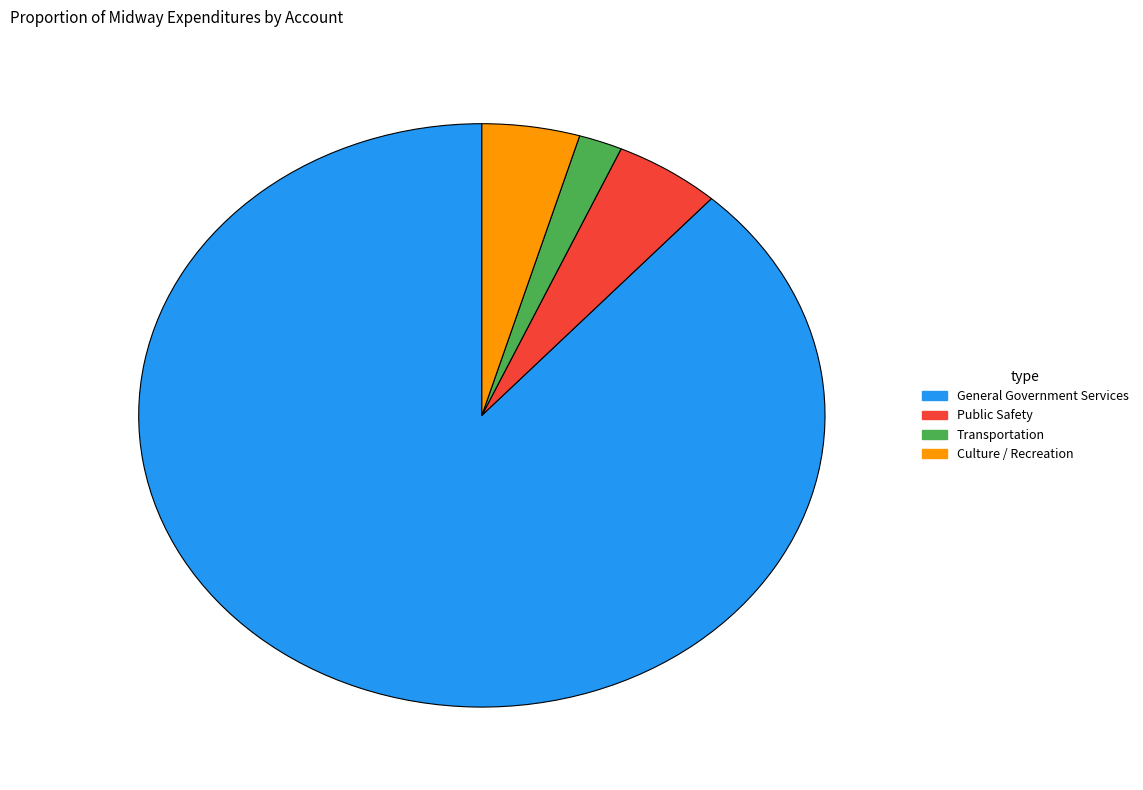

Approximately how many times larger is the value at General Government Services compared to Transportation?

43.0